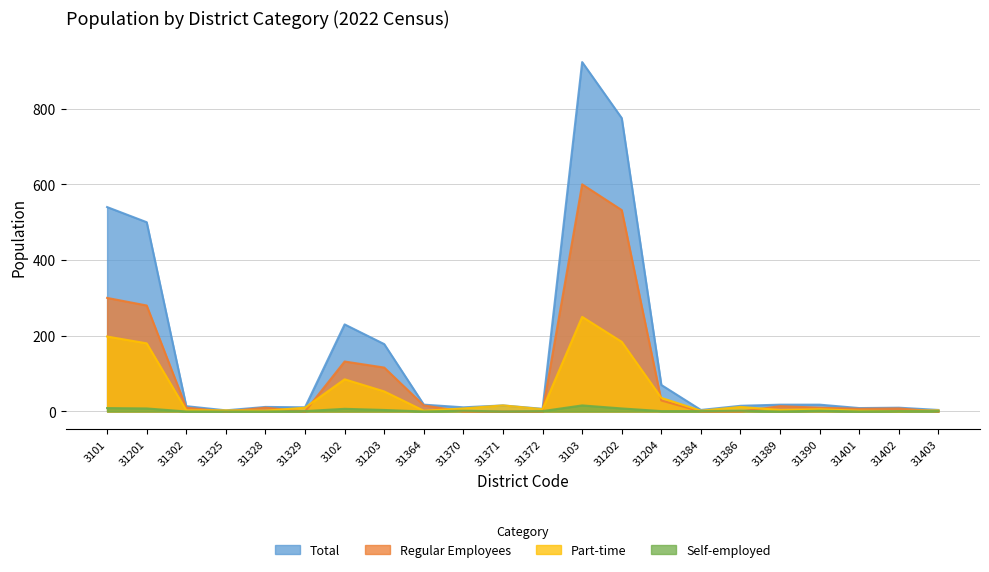

Does the chart display data point markers on the line(s)?

No